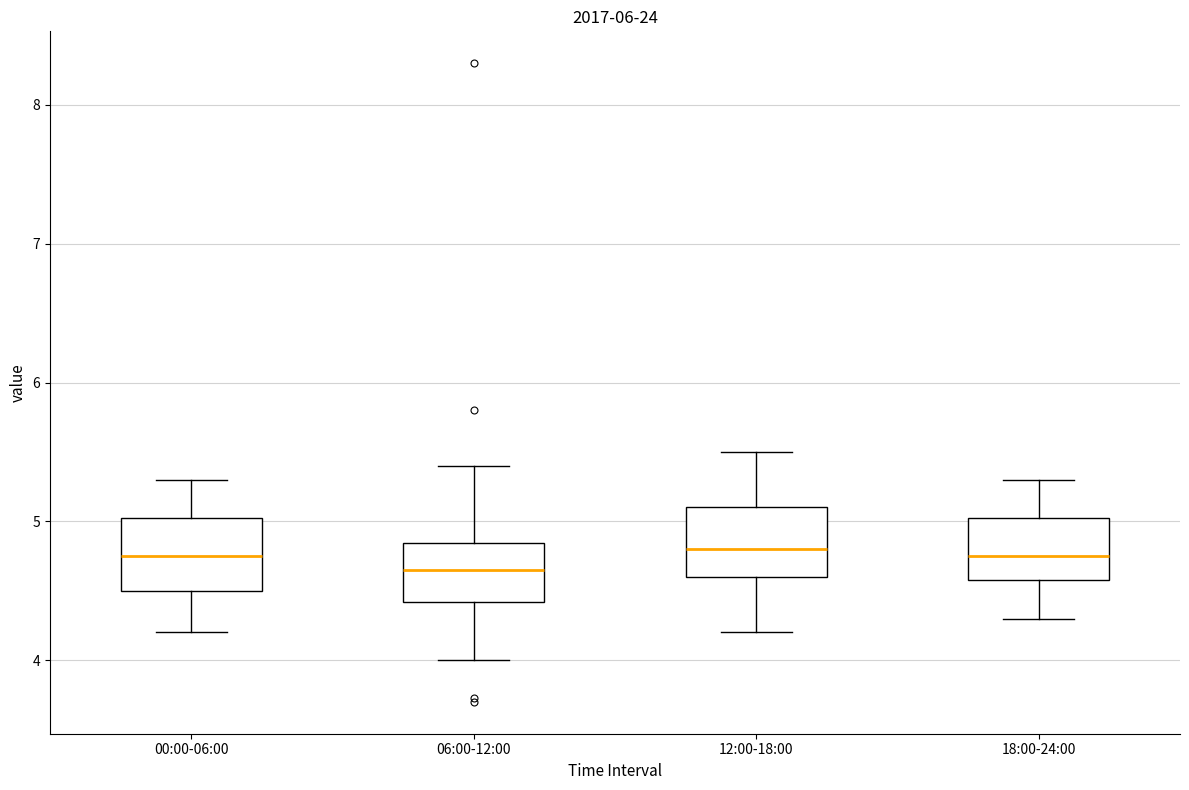

Reading left to right, transcribe this box plot: for each box, give where its median line is, the range the box spans, and where its two whiskers end, as read against the y-axis. The values are not printed on the chart, so give them approximately, as read against the axis.

00:00-06:00: median 4.8, box 4.5 to 5.0, whiskers 4.2 to 5.3
06:00-12:00: median 4.7, box 4.4 to 4.8, whiskers 4.0 to 5.4
12:00-18:00: median 4.8, box 4.6 to 5.1, whiskers 4.2 to 5.5
18:00-24:00: median 4.8, box 4.6 to 5.0, whiskers 4.3 to 5.3